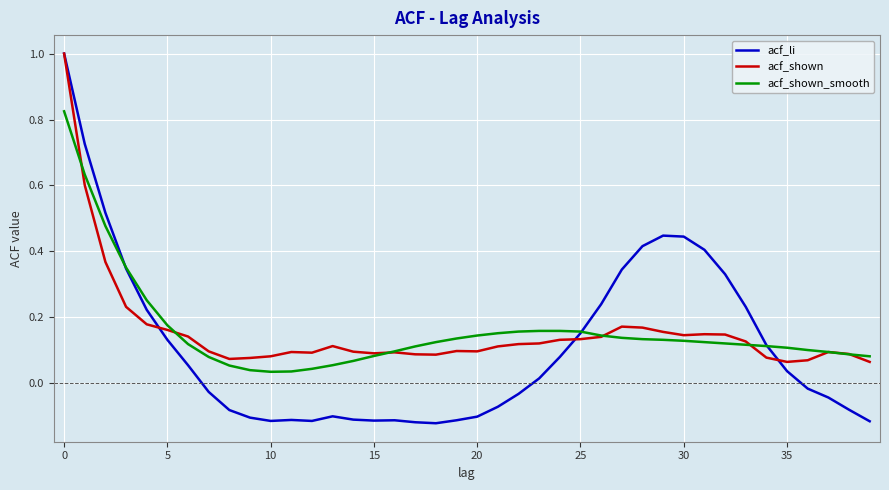

What is the greatest value displayed?

1.0